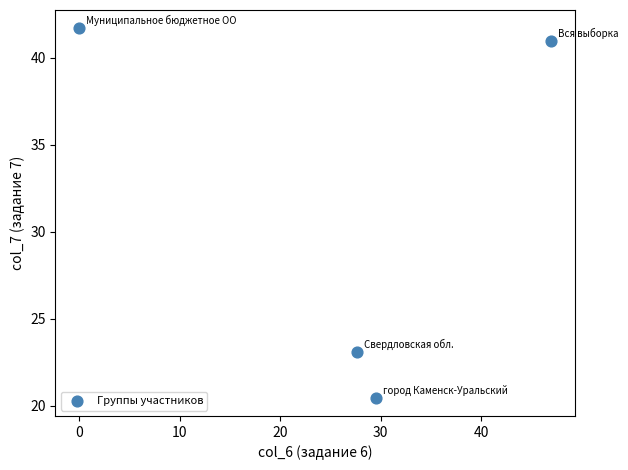

What Y value in the scatter plot is closest to 31?

23.1